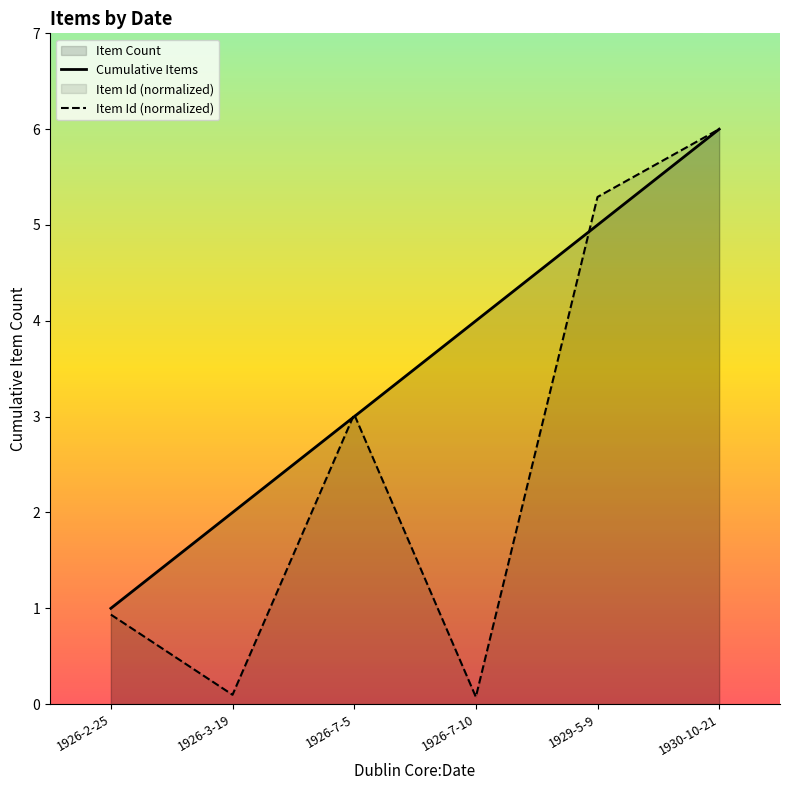

What is the highest value of the Item Id (normalized) series?

6.0